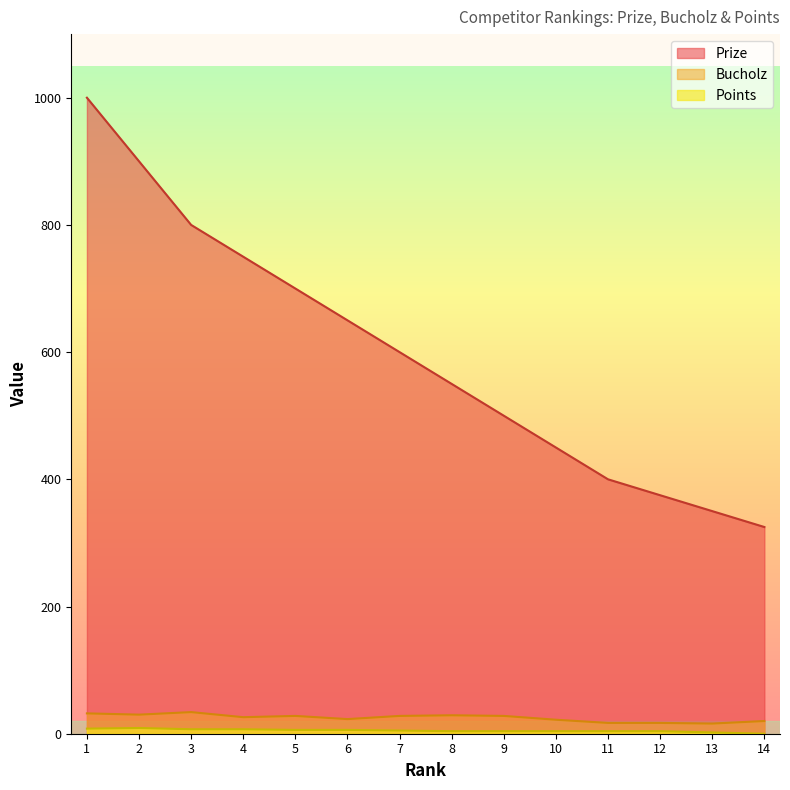

True or false: Prize has more than 2 interior local peaks.

False